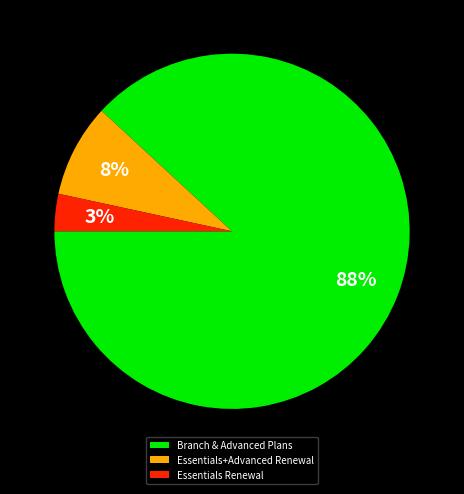

Which slice is the smallest?

Essentials Renewal